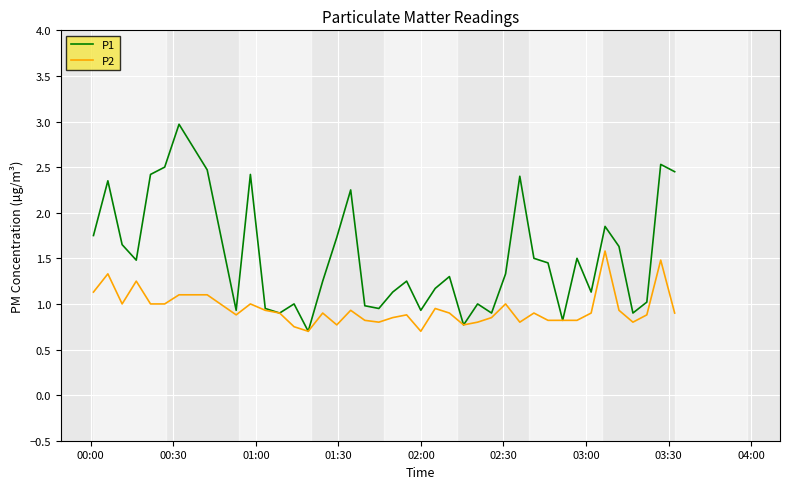

Which series has the largest range (max minus min)?

P1